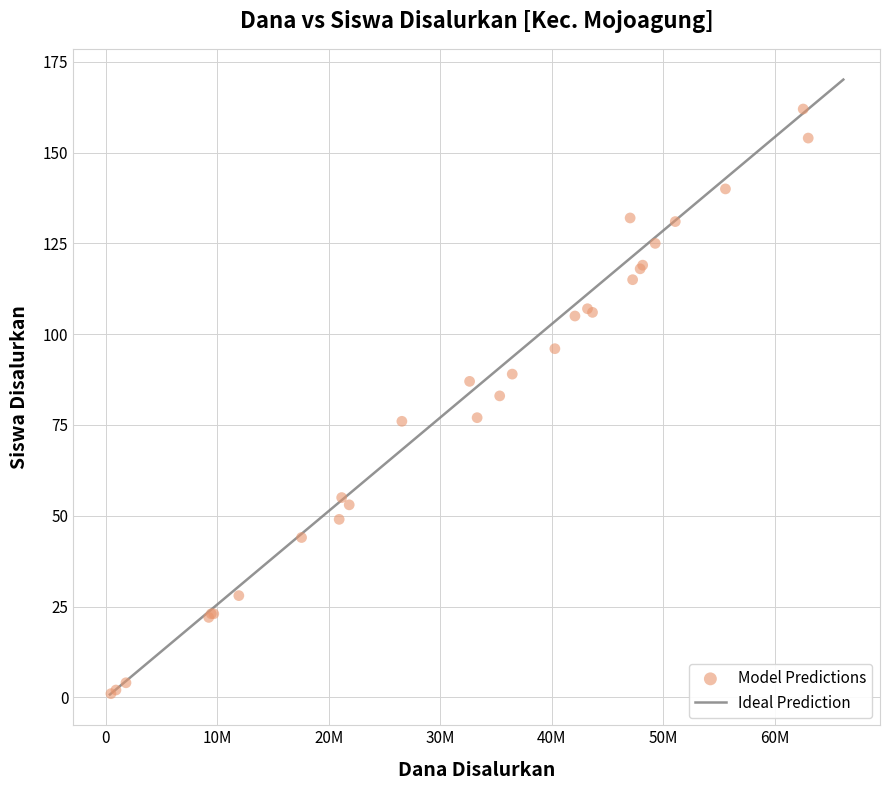

What Y value in the scatter plot is closest to 81?

83